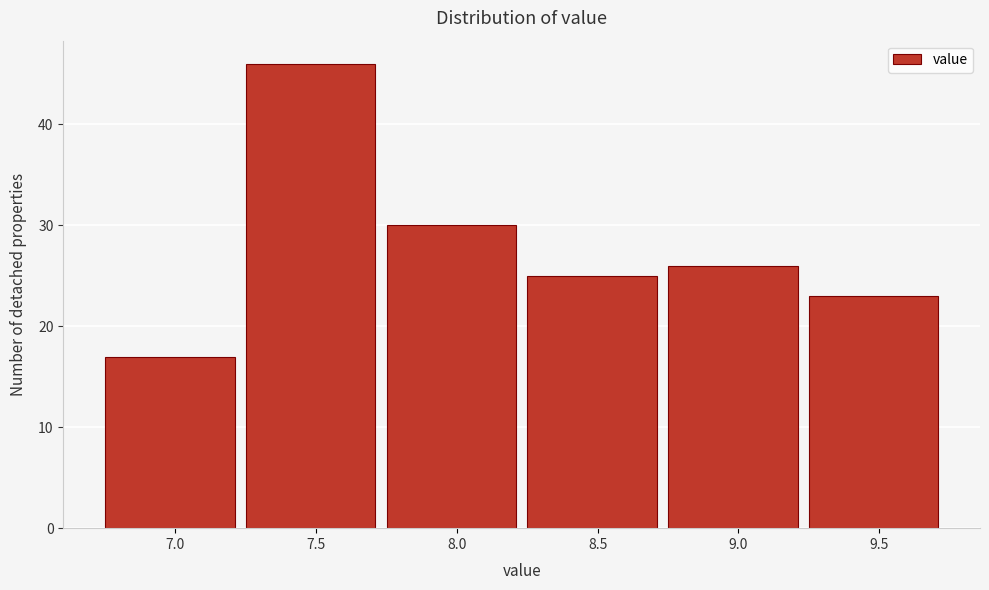

Reading right to left, extract all data points from this chart.

9.5=23	9.0=26	8.5=25	8.0=30	7.5=46	7.0=17